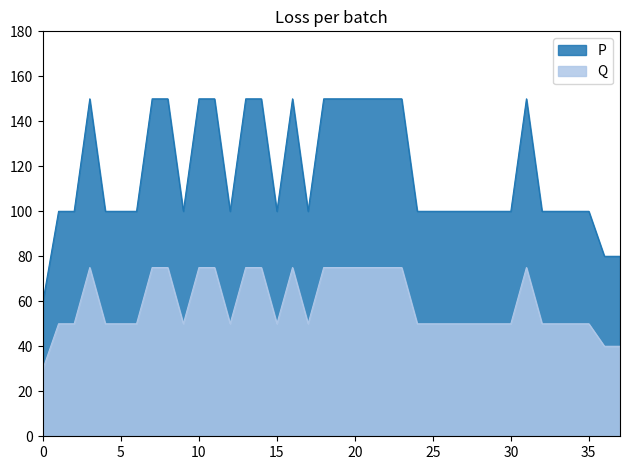

What is the maximum value shown in the chart?

150